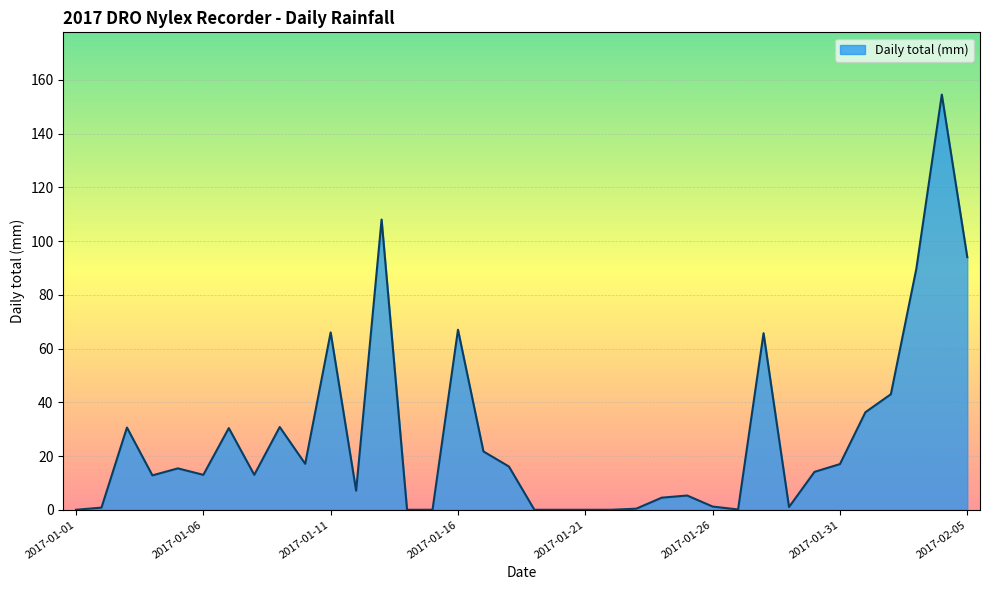

What is the maximum value shown in the chart?

154.5